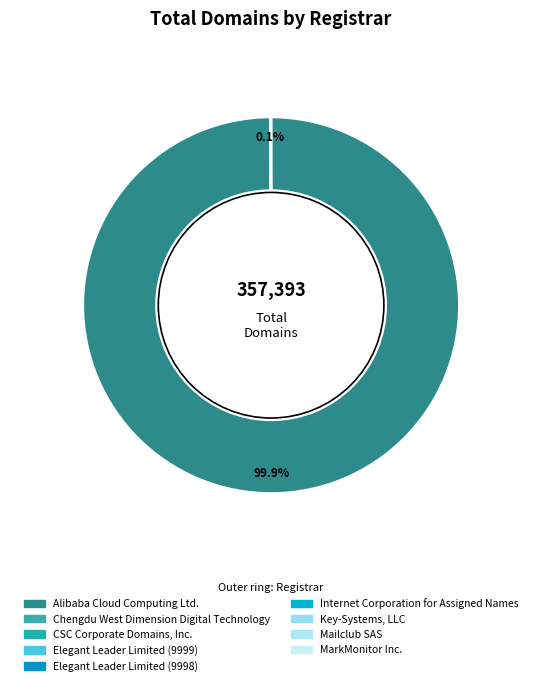

How many segments does this pie chart have?

9